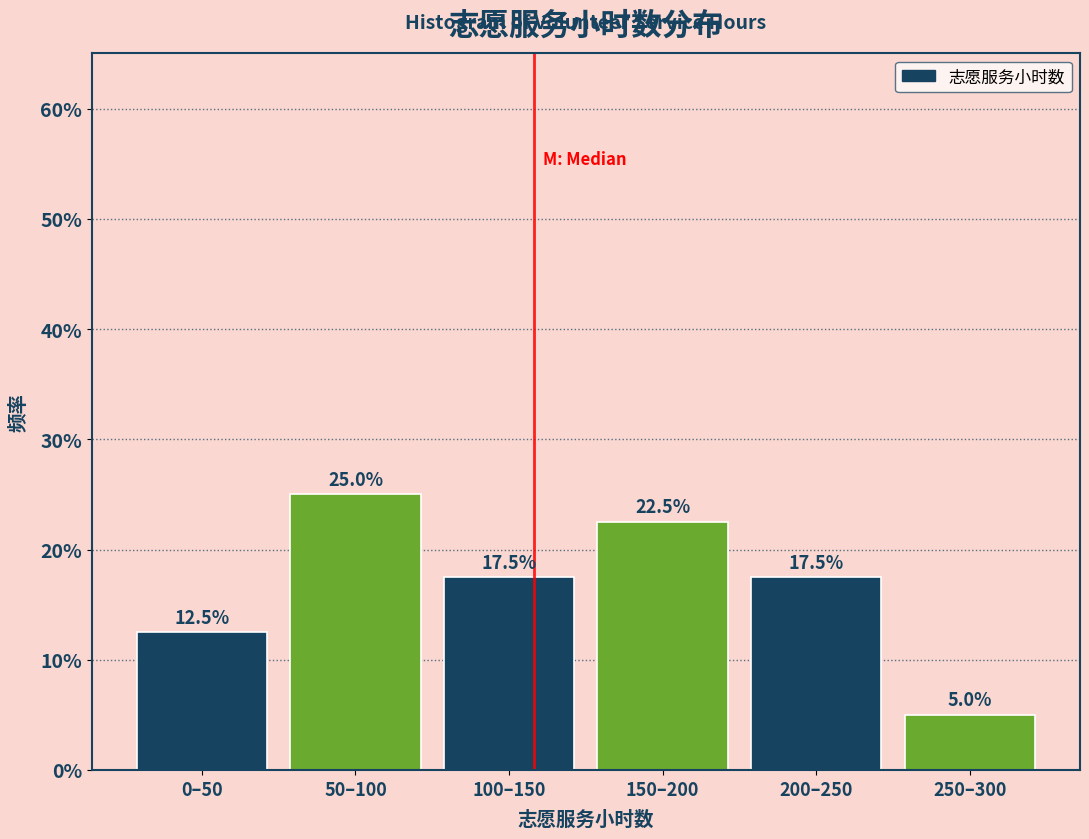

Reading left to right, what are all the values shown in this chart?

12.5	25.0	17.5	22.5	17.5	5.0